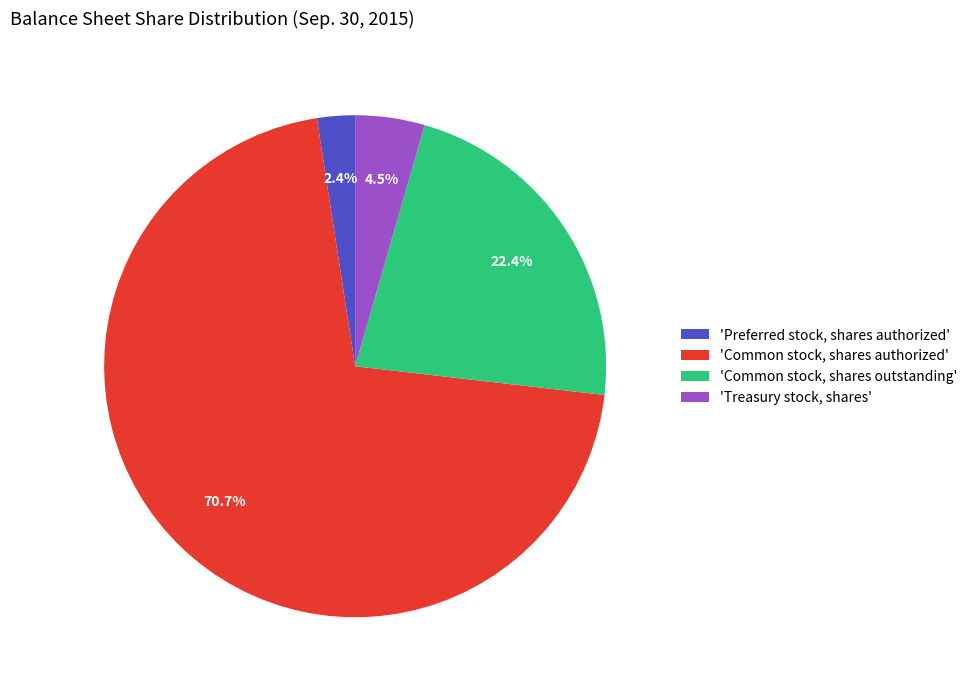

Between 'Common stock, shares outstanding' and 'Treasury stock, shares', which is larger?

'Common stock, shares outstanding'